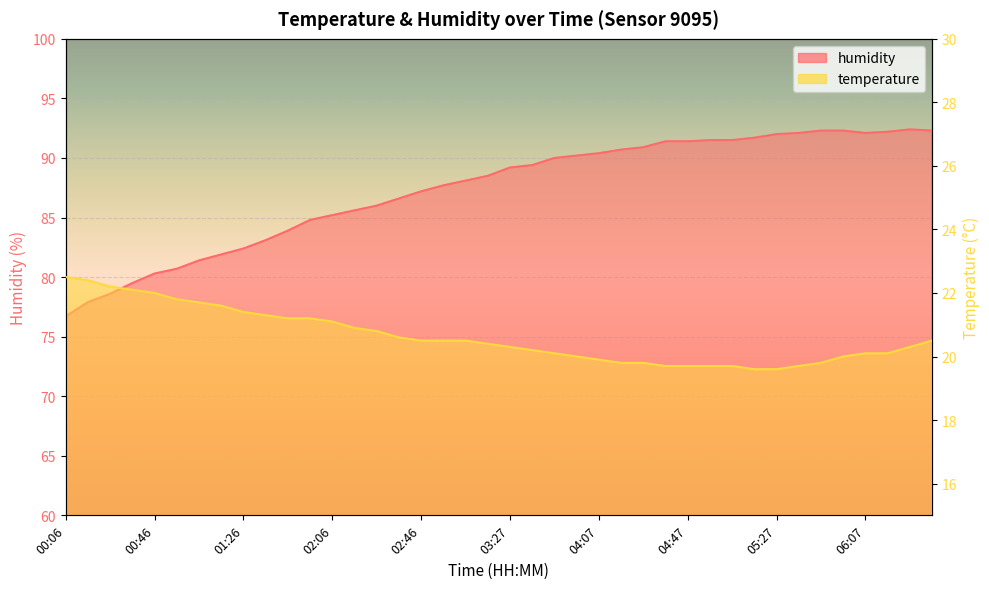

Which series has the widest spread of values?

humidity